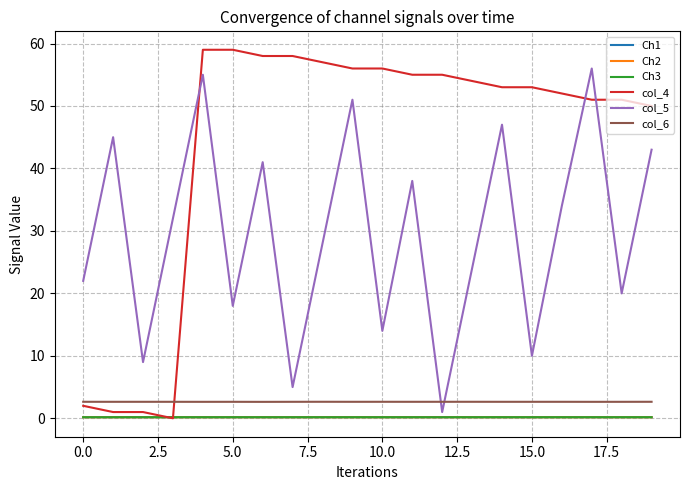

True or false: col_4 and col_5 intersect in this chart.

True